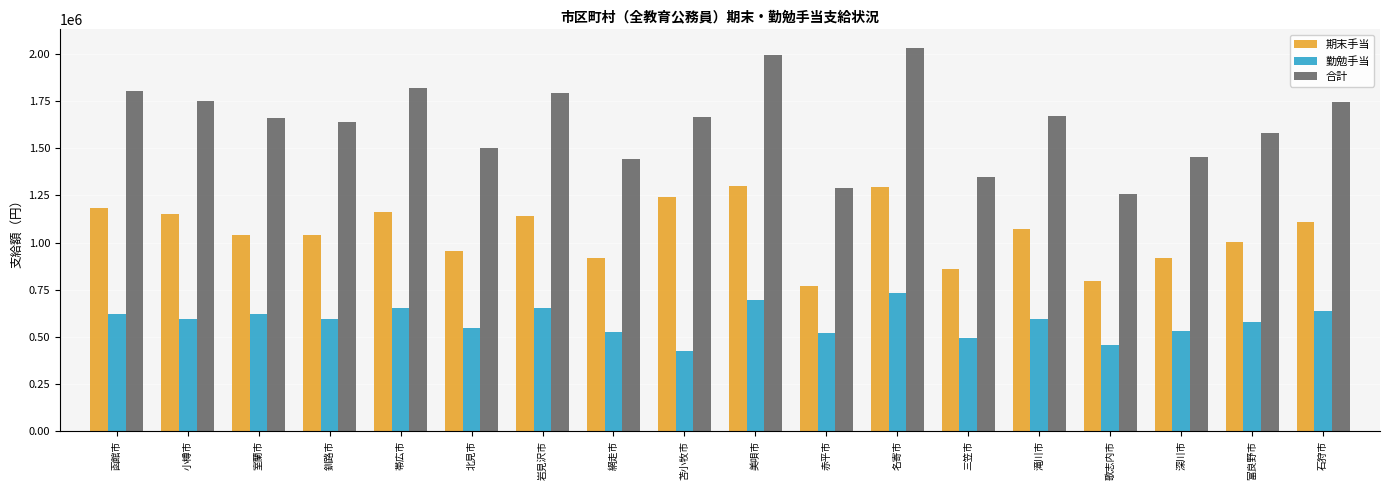

At which category does the chart reach its minimum across all series?

苫小牧市